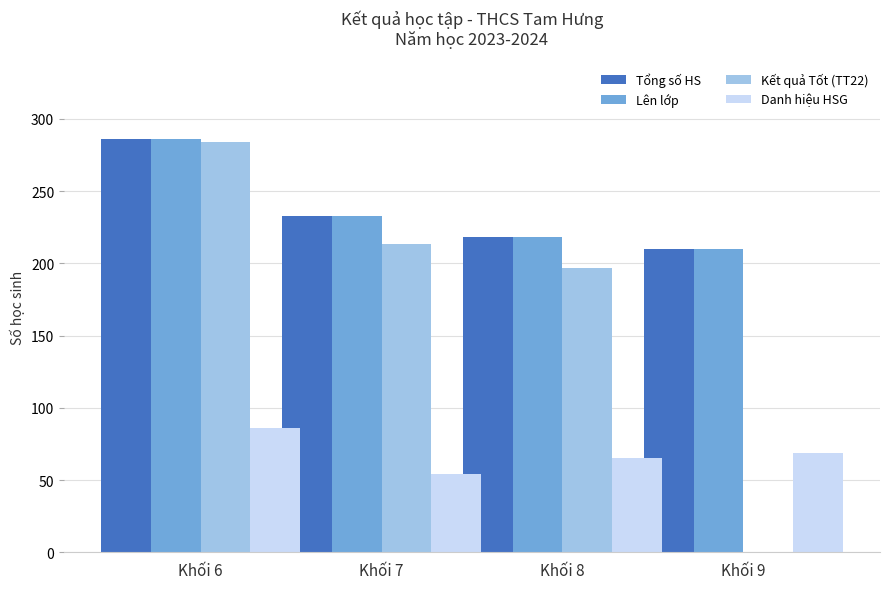

What is the sum of all Kết quả Tốt (TT22) values?

694